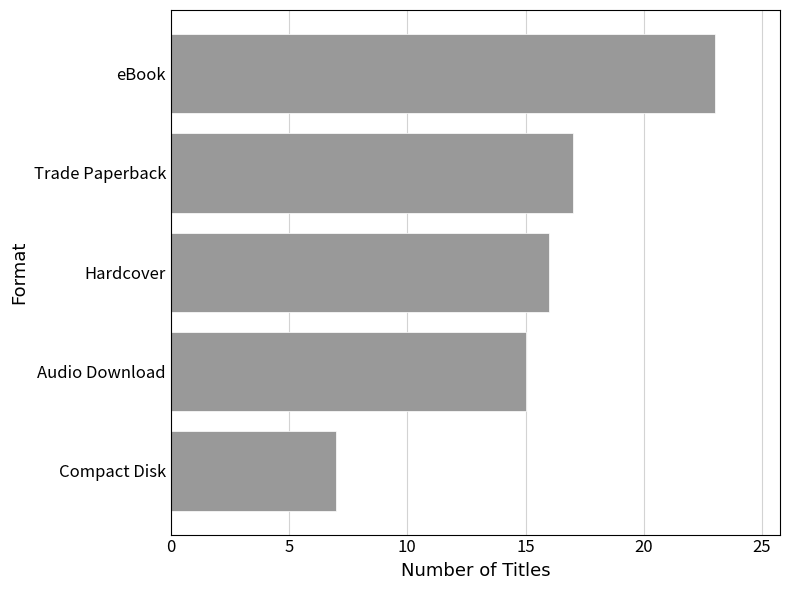

What is the sum of the values at Compact Disk and Trade Paperback?

24